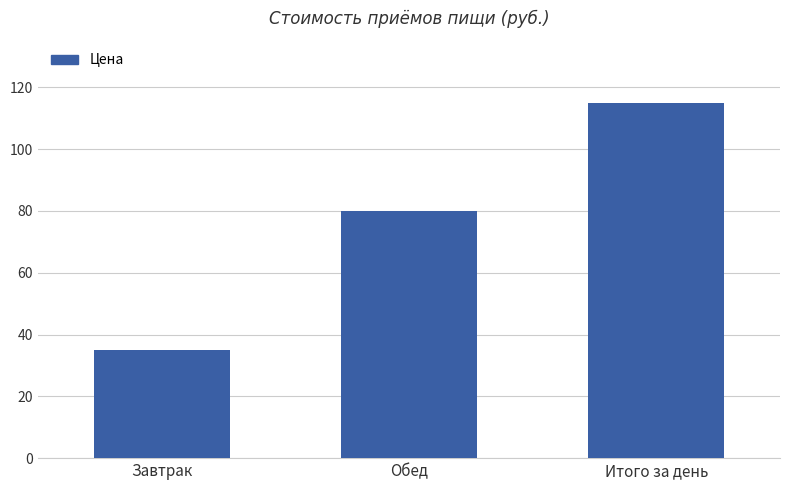

The value at Обед is 80. True or false?

True